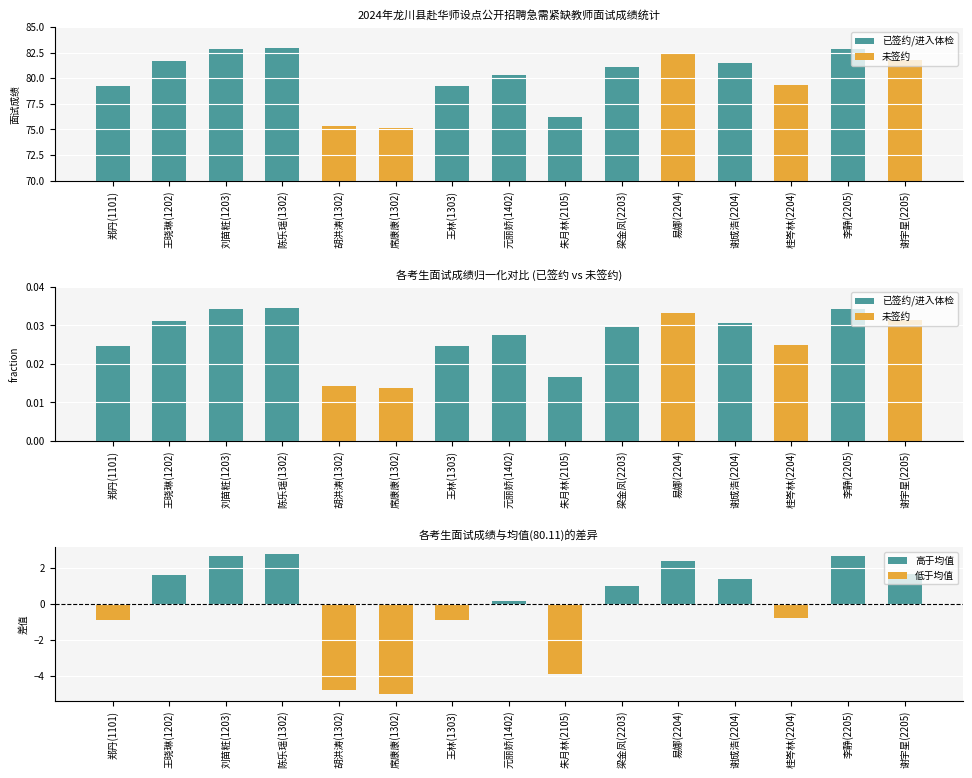

The value of 面试成绩 at 谢宇星(2205) is 133.8. True or false?

False